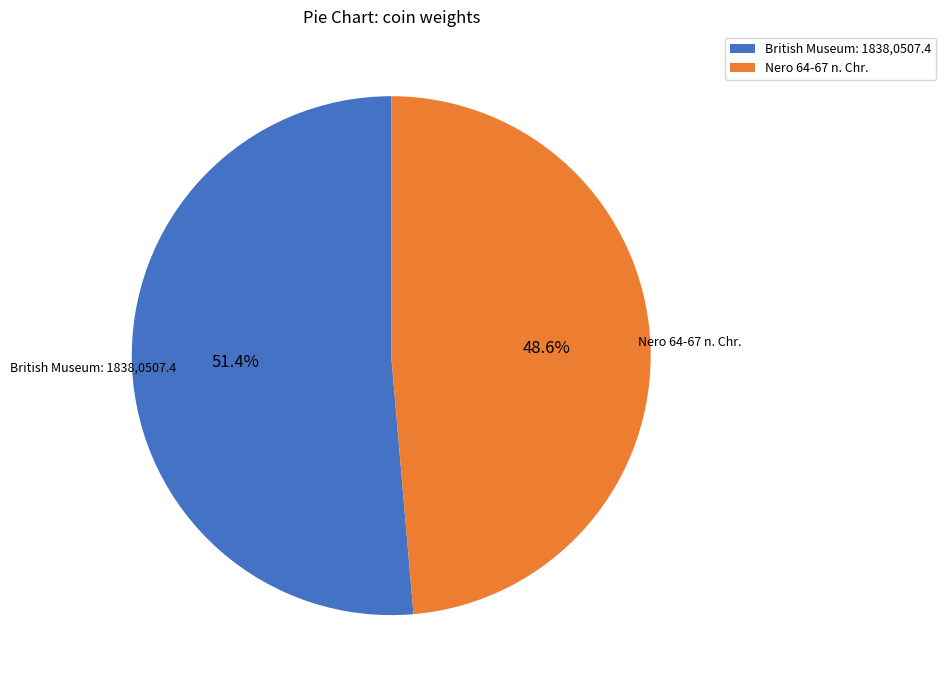

What percentage is the British Museum: 1838,0507.4 slice, to the nearest percent?

51%